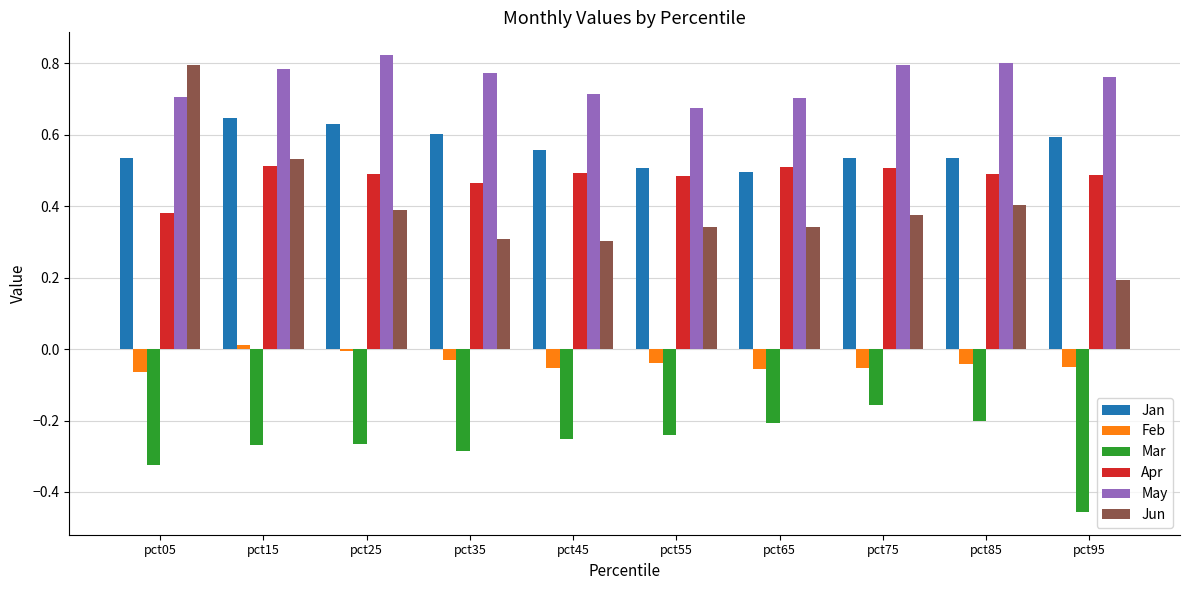

What is the difference between the second highest and minimum values in the Apr series?

0.1